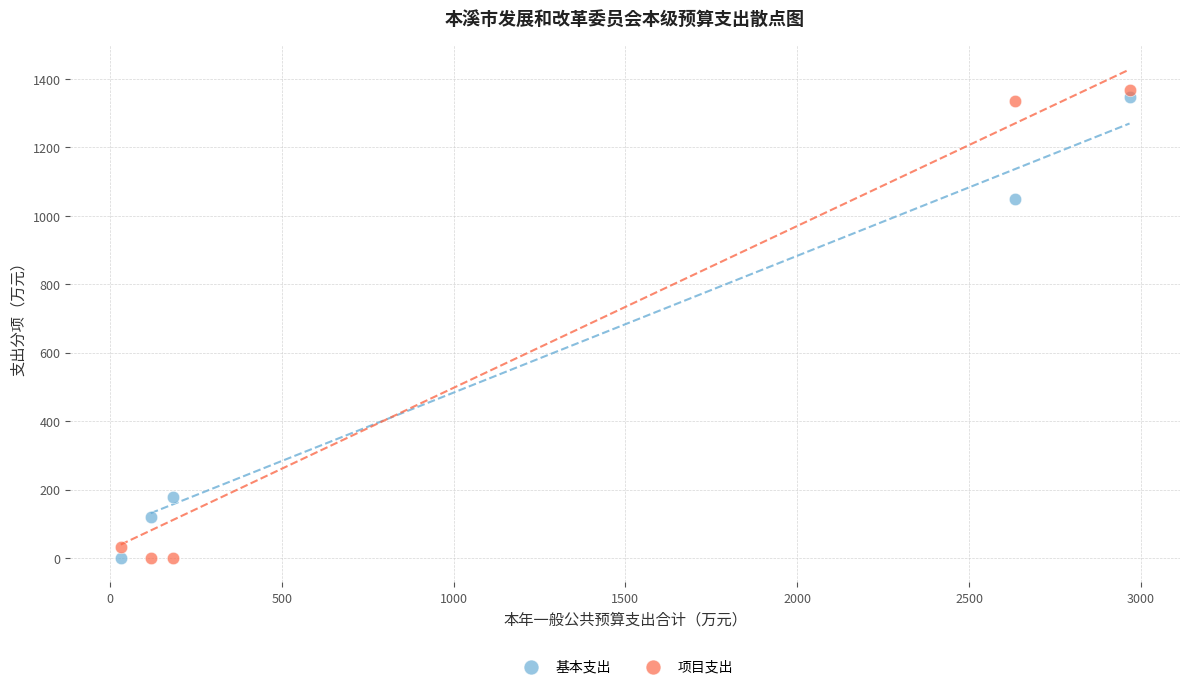

What is the X range (max minus min) for the scatter plot?

2935.2